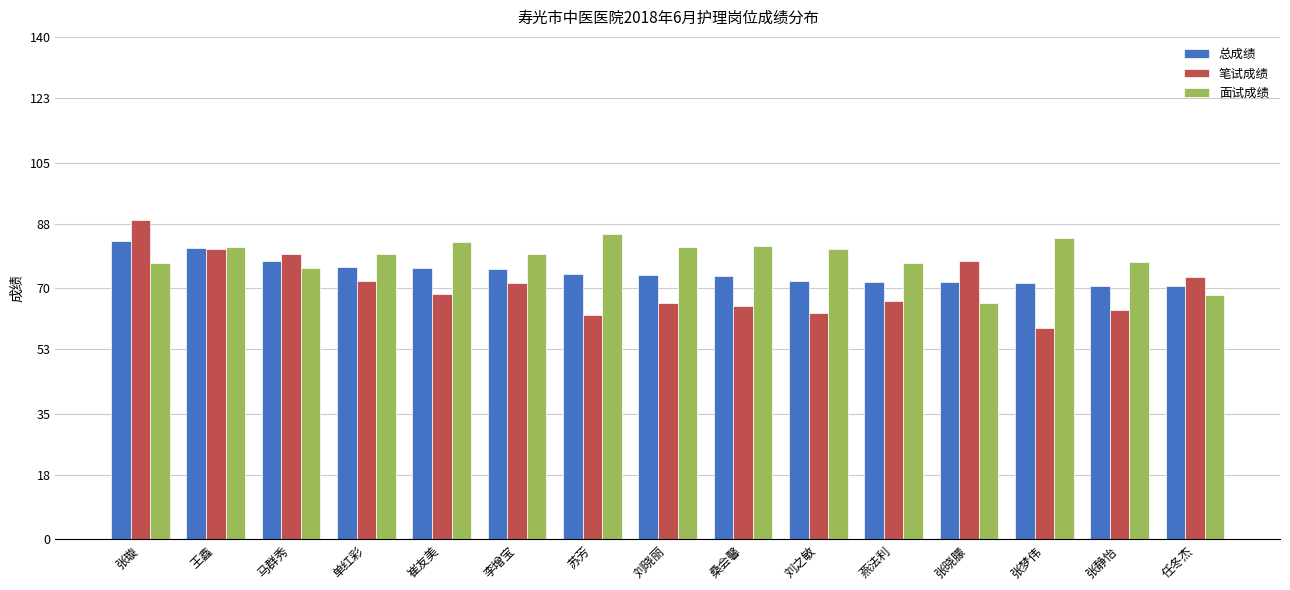

What is the difference between the 面试成绩 values at 张晓朦 and 刘晓丽?

15.6